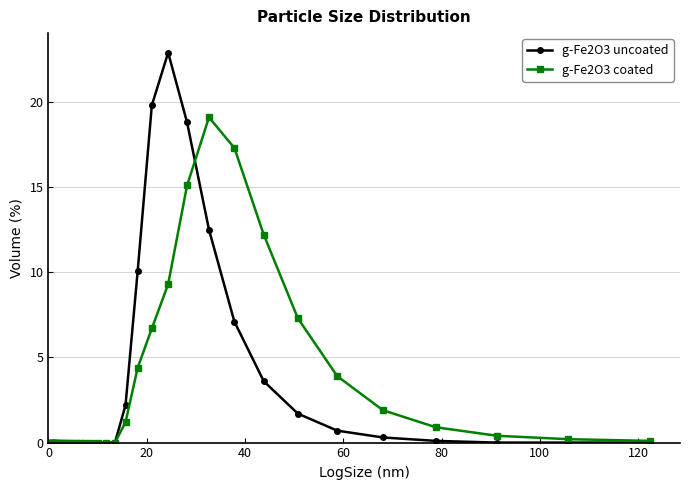

At how many categories does at least one series exceed 6?

8